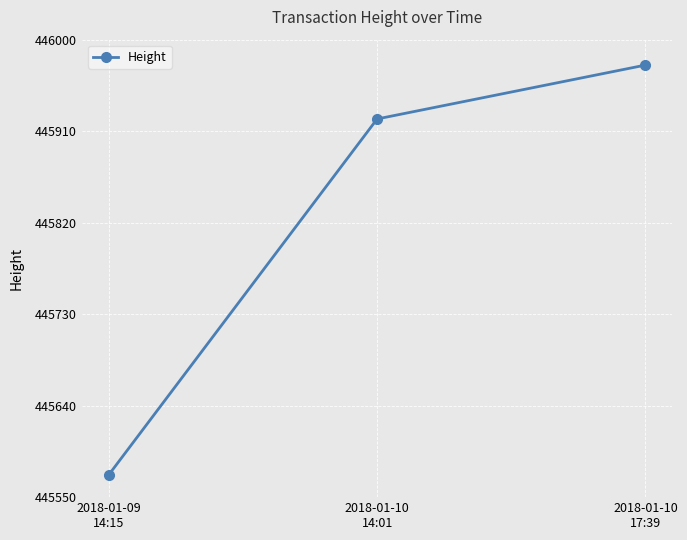

Read the value at 2018-01-10
14:01.

445922